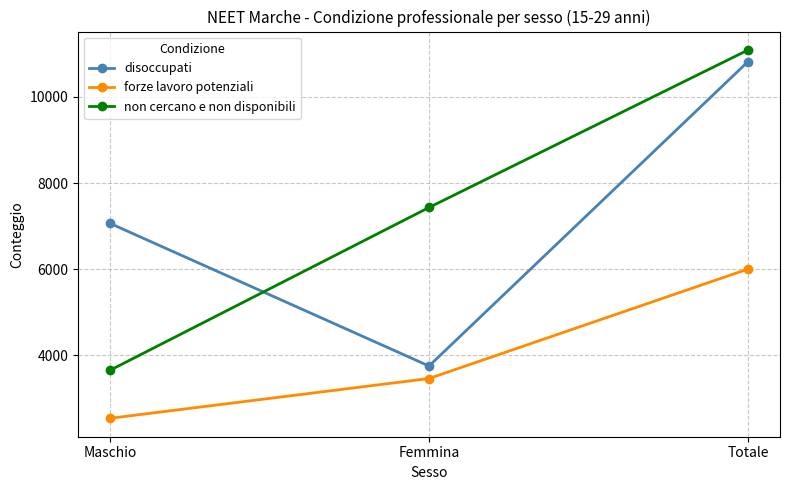

How many series are shown in this chart?

3